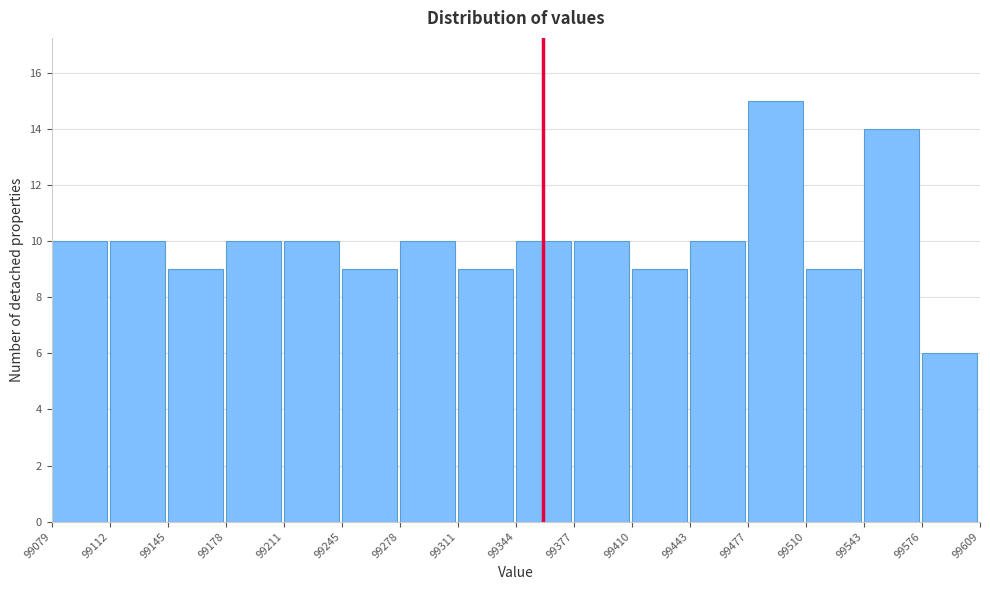

Reading left to right, transcribe this chart: for each bar, give the range it covers on the x-axis and its height. The values are not printed on the chart, so give them approximately, as read against the axis.

99079 to 99112: 10
99112 to 99145: 10
99145 to 99178: 9
99178 to 99211: 10
99211 to 99245: 10
99245 to 99278: 9
99278 to 99311: 10
99311 to 99344: 9
99344 to 99377: 10
99377 to 99410: 10
99410 to 99443: 9
99443 to 99477: 10
99477 to 99510: 15
99510 to 99543: 9
99543 to 99576: 14
99576 to 99609: 6